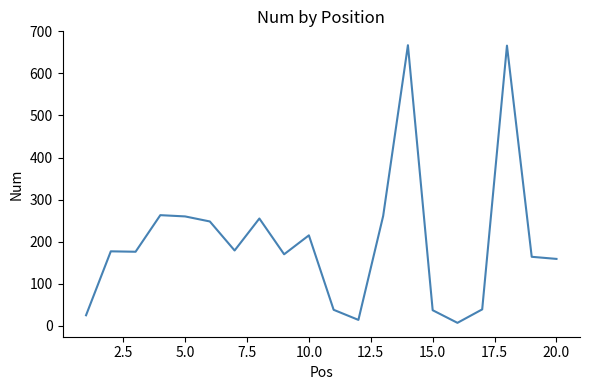

Does the chart display data point markers on the line(s)?

No